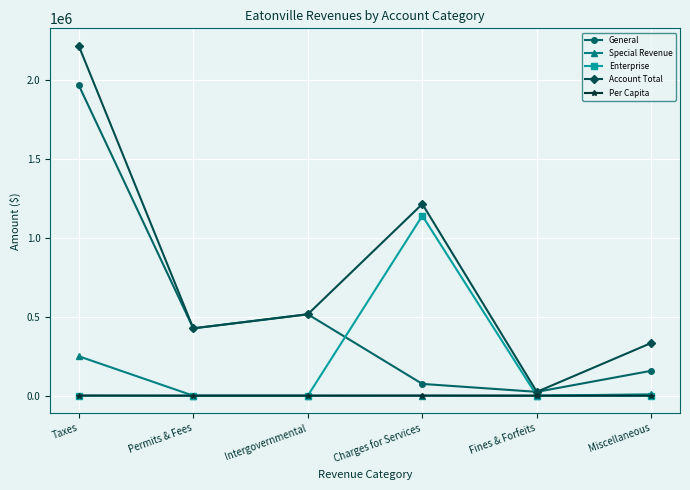

Does the chart display data point markers on the line(s)?

Yes